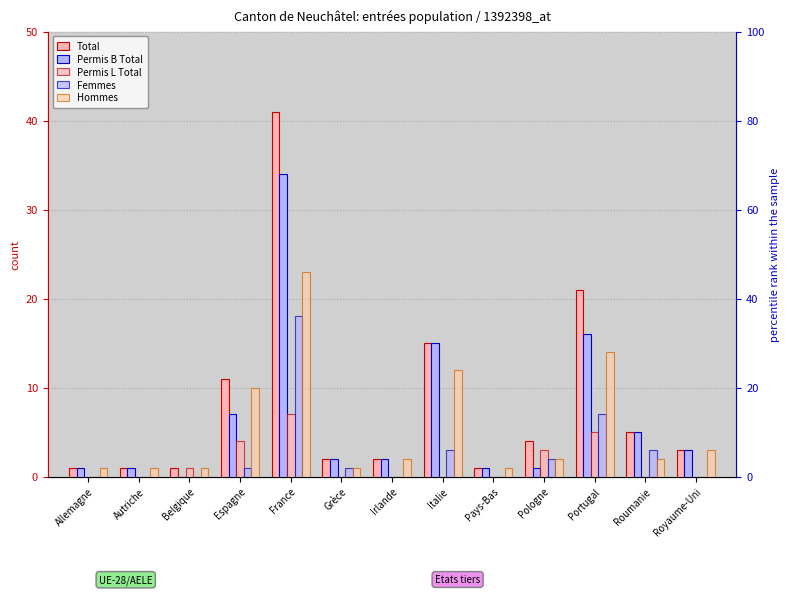

List the series in order of their overall mean, lowest first.

Permis L Total, Femmes, Hommes, Permis B Total, Total